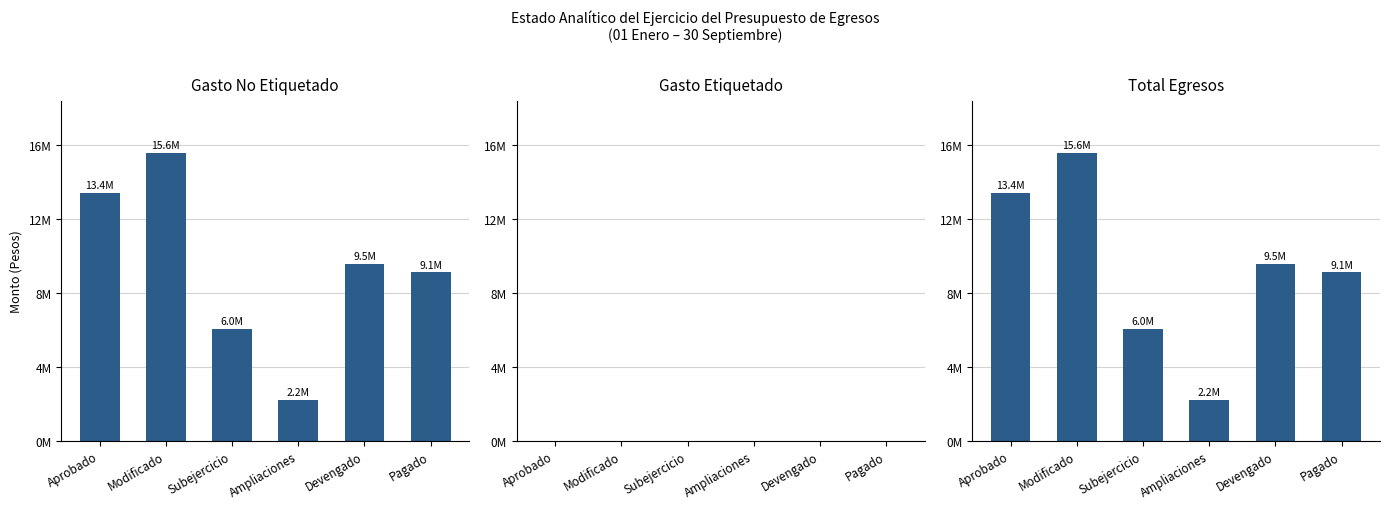

Which series has the largest total across all categories?

Gasto No Etiquetado